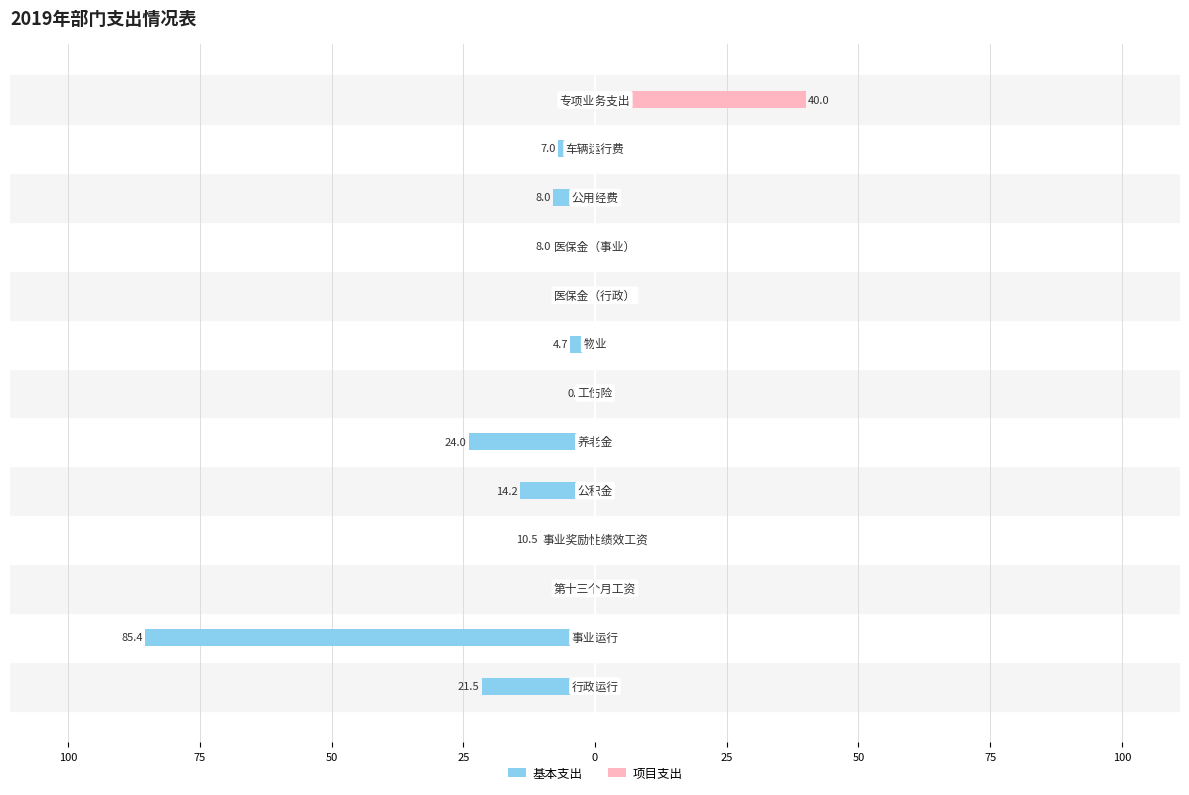

The 基本支出 series shows -3.4 at 75. True or false?

False